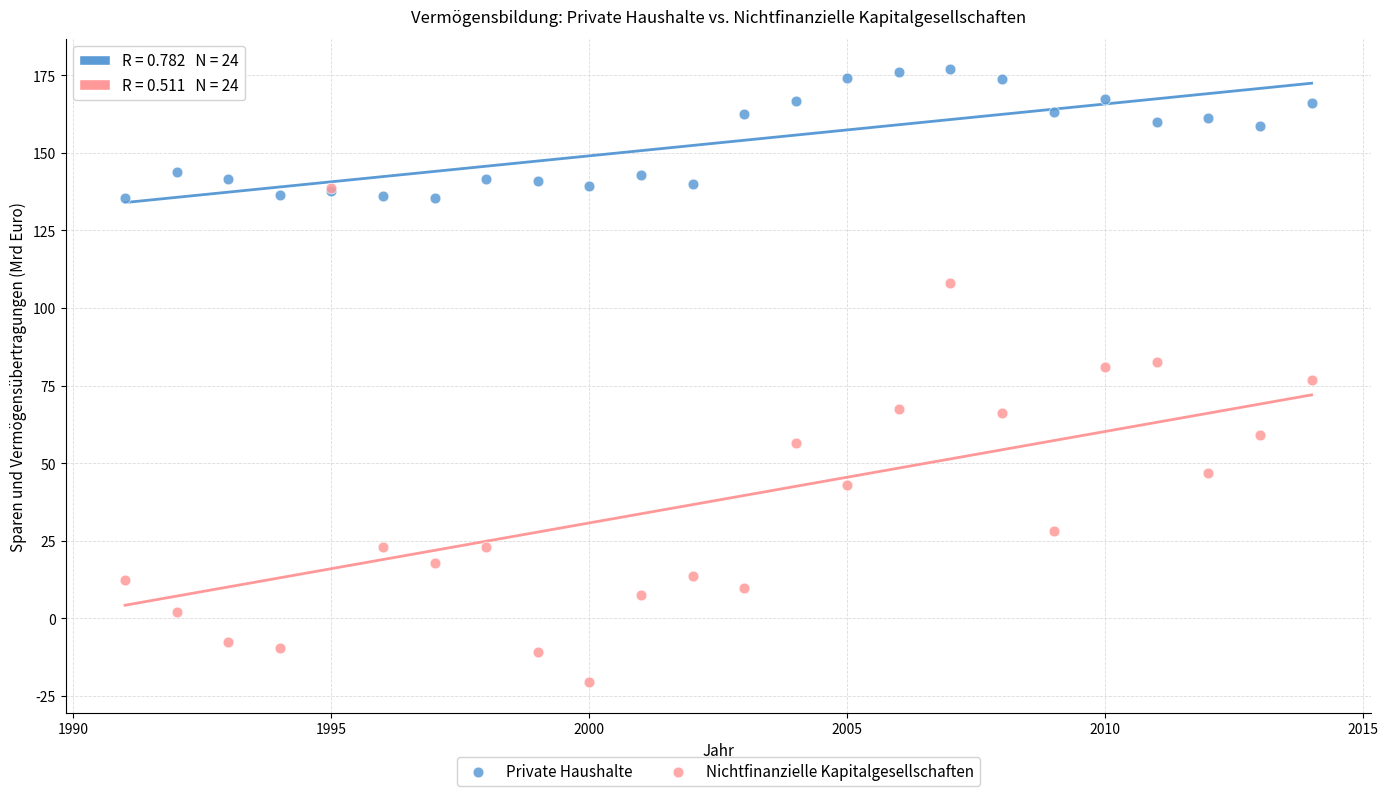

Which series has the widest spread of Y values?

Nichtfinanzielle Kapitalgesellschaften